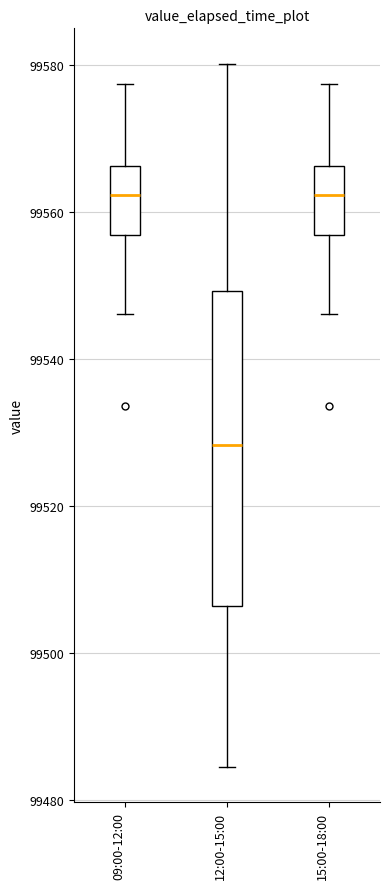

Where is the upper edge of the box for 09:00-12:00 on the y-axis? The values are not printed on the chart, so give them approximately, as read against the axis.

99566